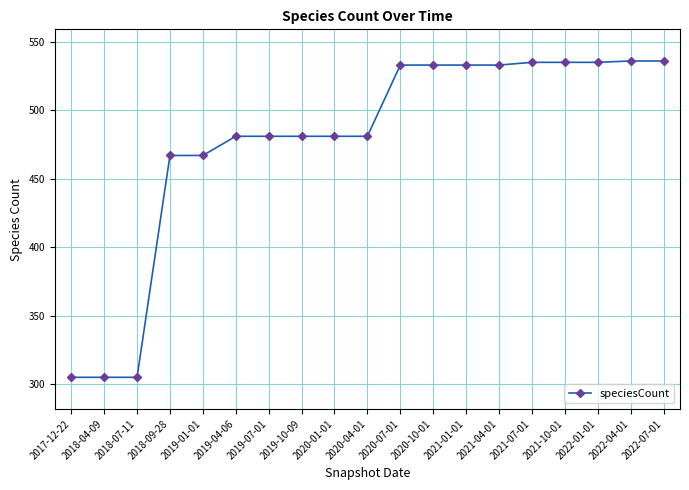

What is the value of the 11th point from the left?

533